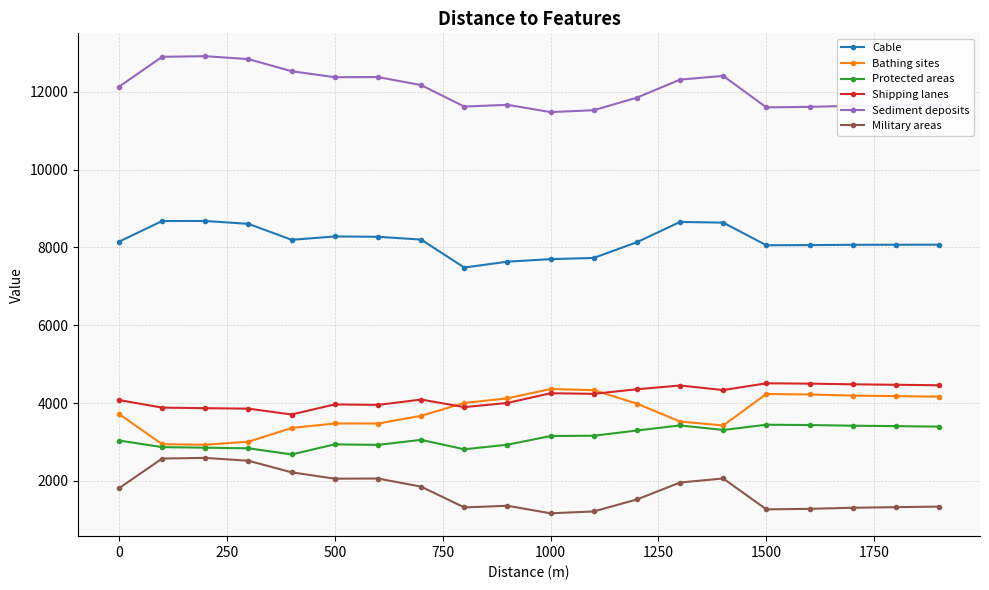

True or false: Cable has more than 0 points higher than both neighbors.

True